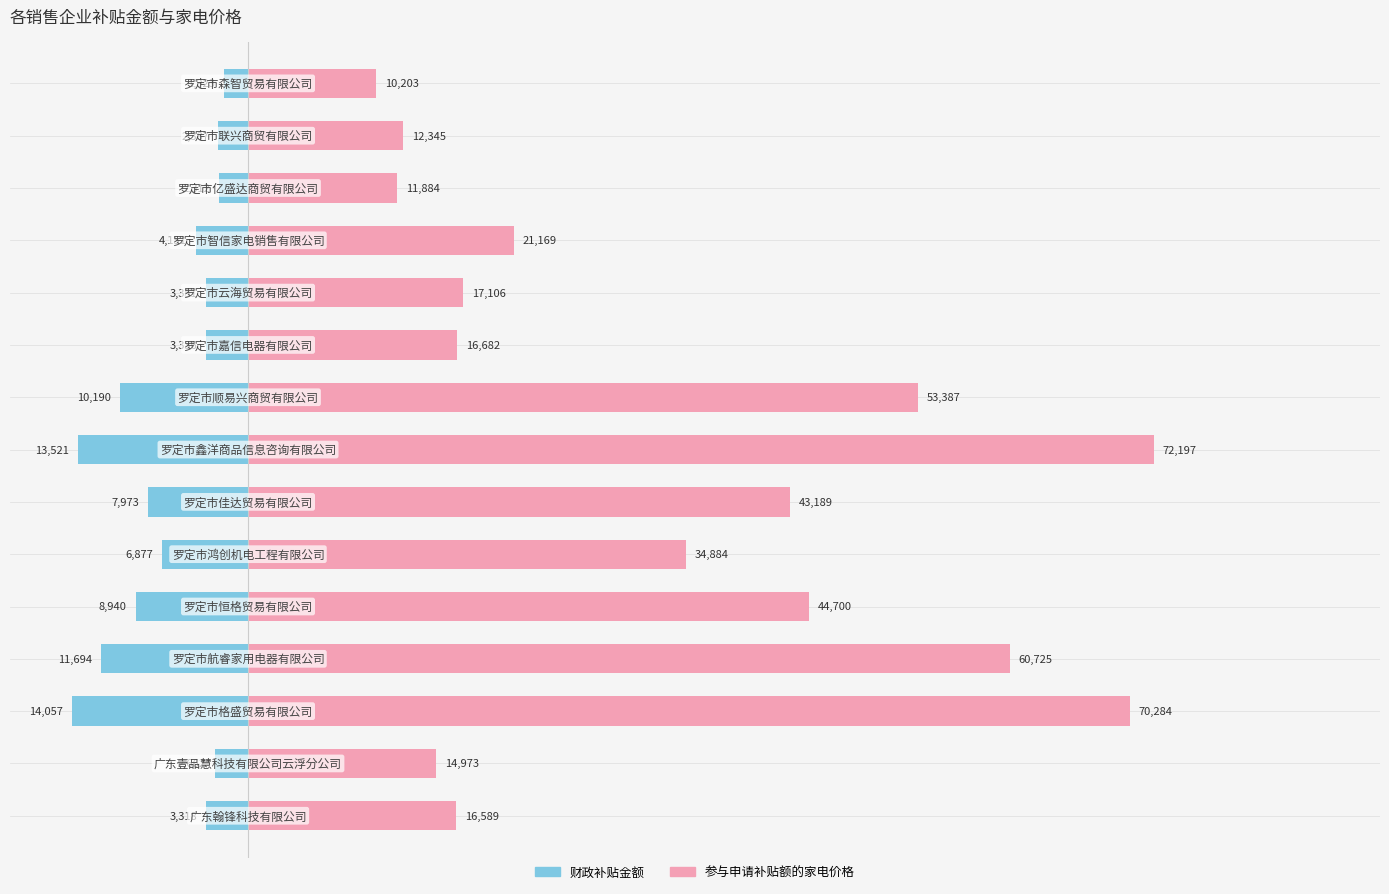

What are all the series names shown in the legend?

财政补贴金额, 参与申请补贴额的家电价格